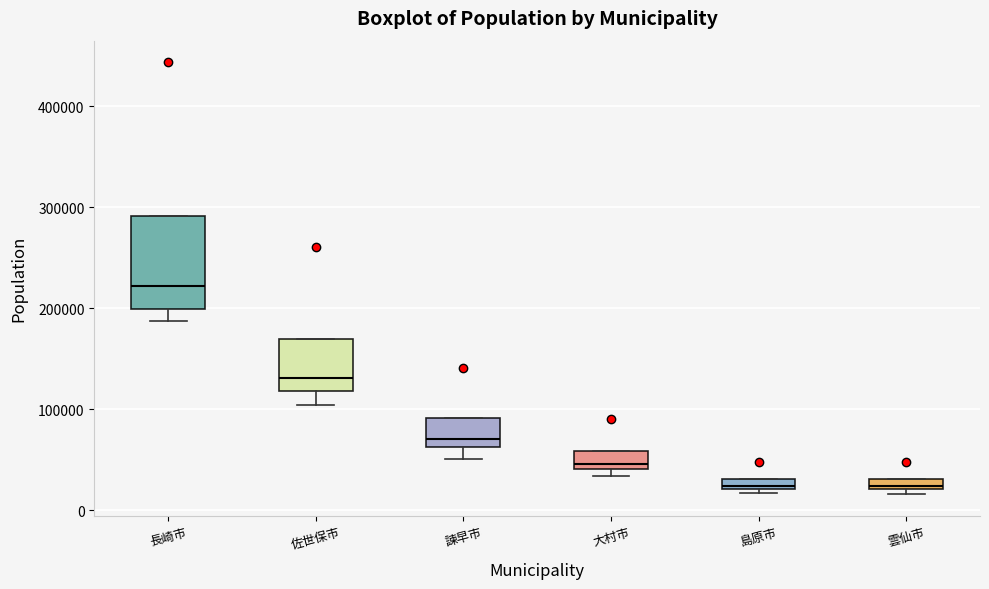

Which box is the tallest, from its lower edge to its upper edge?

長崎市